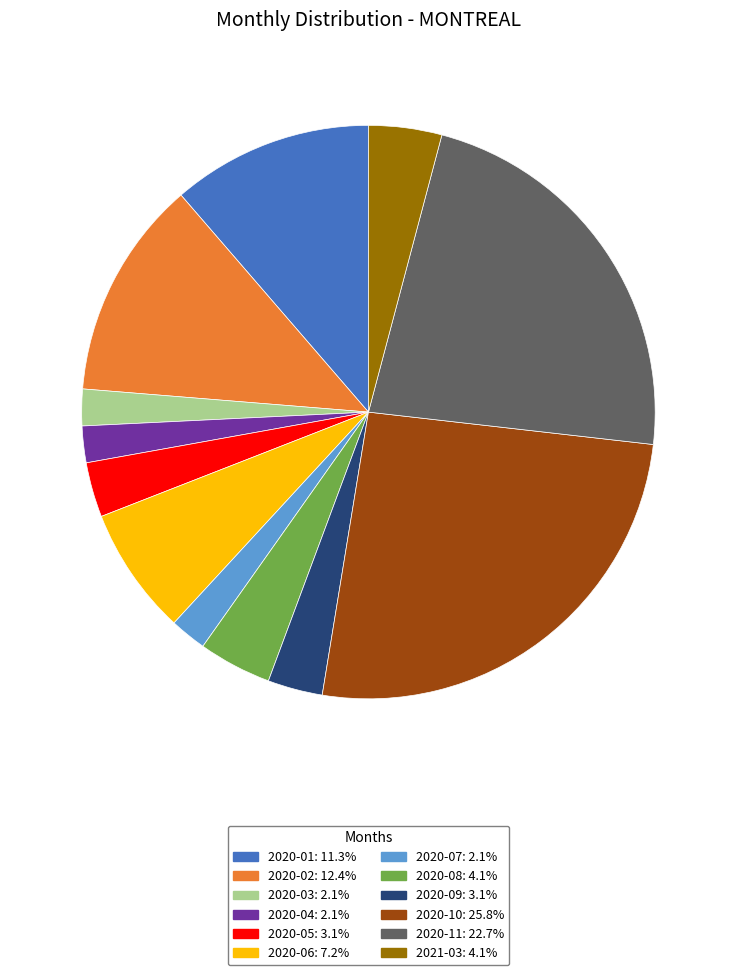

What is the ratio of the value at 2020-08 to the value at 2020-10?

0.2